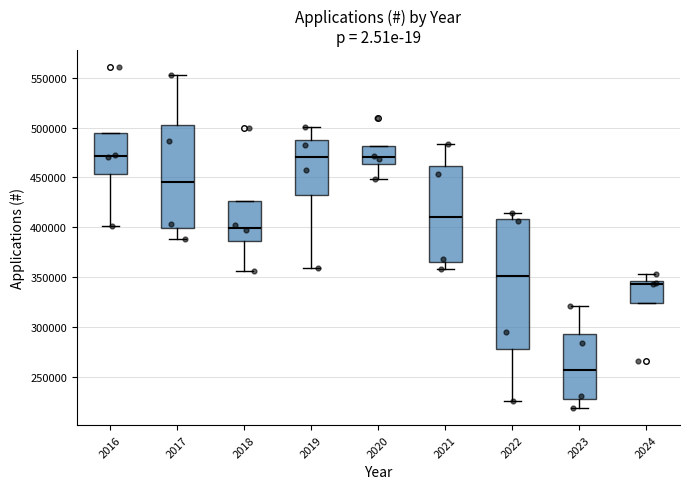

Reading left to right, read every box against the y-axis: the position of its median line, the range the box covers, and the ends of its whiskers. The values are not printed on the chart, so give them approximately, as read against the axis.

2016: median 470000, box 455000 to 495000, whiskers 400000 to 495000
2017: median 445000, box 400000 to 505000, whiskers 390000 to 555000
2018: median 400000, box 385000 to 425000, whiskers 355000 to 425000
2019: median 470000, box 430000 to 485000, whiskers 360000 to 500000
2020: median 470000, box 465000 to 480000, whiskers 450000 to 480000
2021: median 410000, box 365000 to 460000, whiskers 360000 to 485000
2022: median 350000, box 280000 to 410000, whiskers 225000 to 415000
2023: median 255000, box 230000 to 295000, whiskers 220000 to 320000
2024: median 345000 (just below the box's upper edge), box 325000 to 345000, whiskers 325000 to 355000